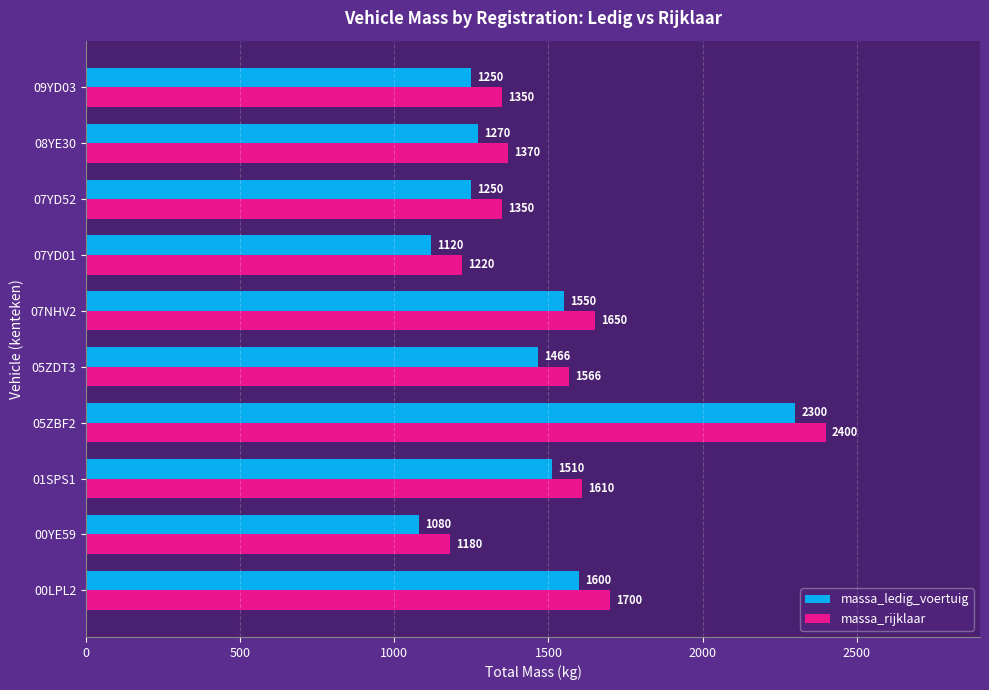

List the series in order of their overall mean, lowest first.

massa_ledig_voertuig, massa_rijklaar